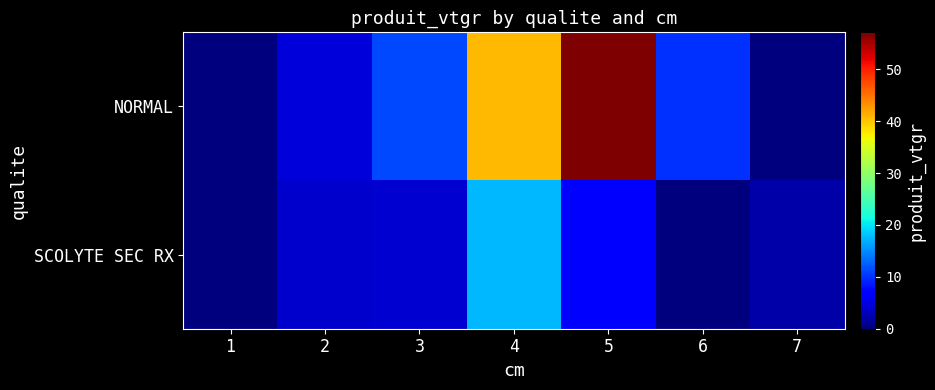

Which series has the largest range (max minus min)?

NORMAL